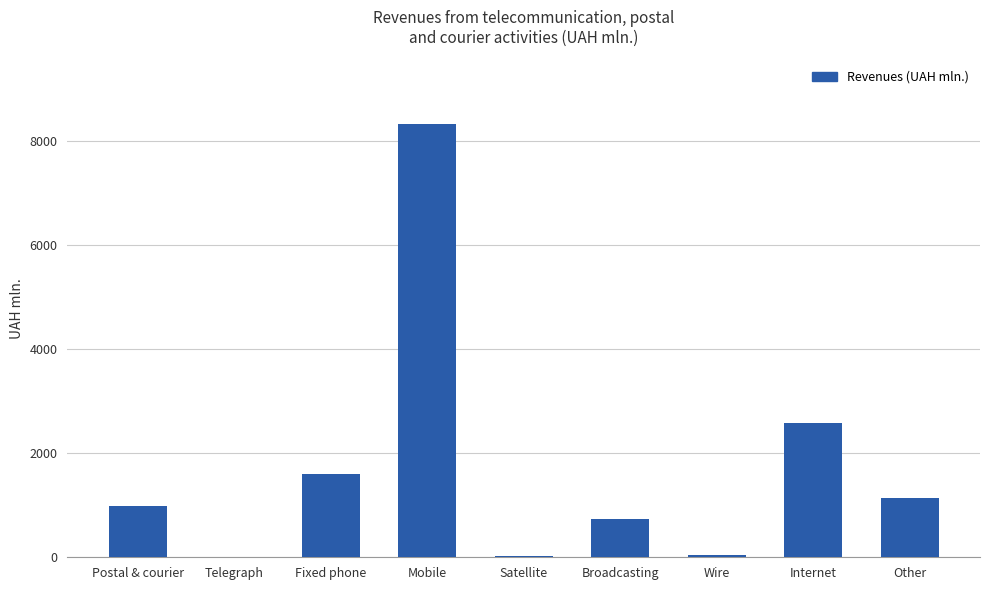

What is the change in value from Fixed phone to Mobile?

+6722.1